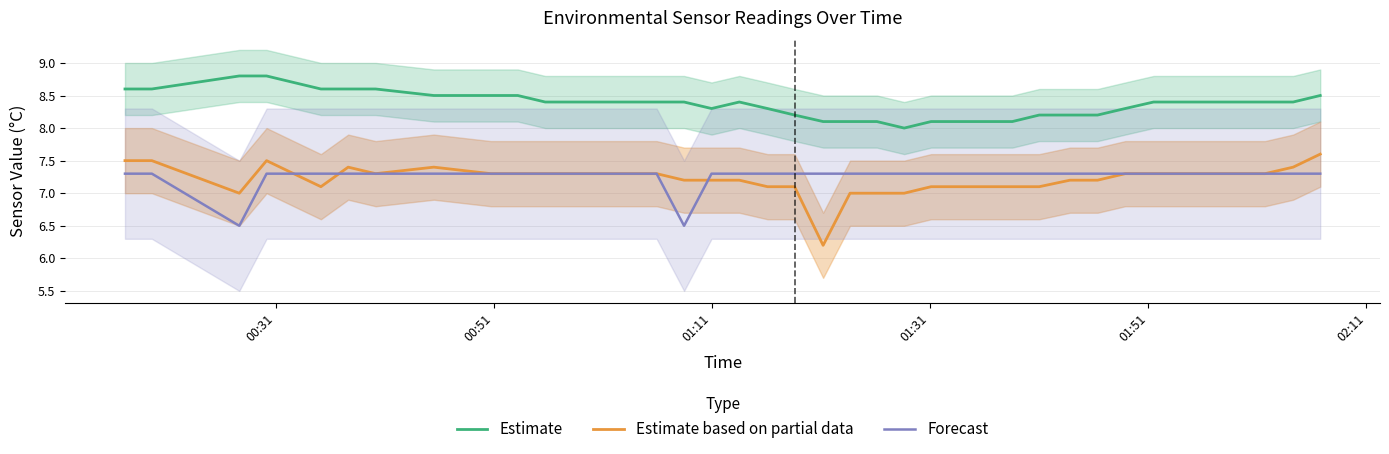

Does the chart have visible grid lines?

Yes